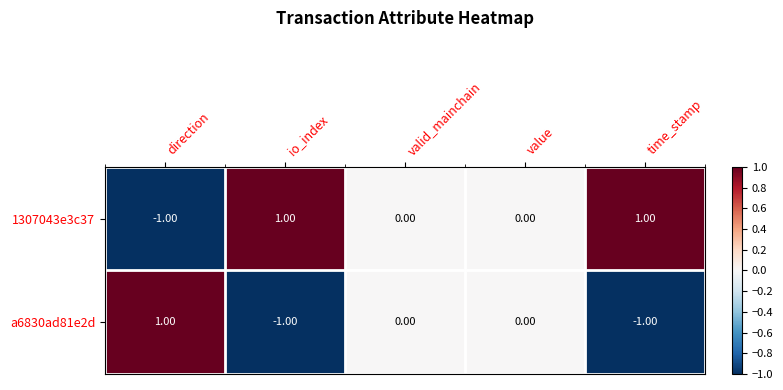

Is the value of a6830ad81e2d at direction greater than the value of 1307043e3c37 at valid_mainchain?

Yes